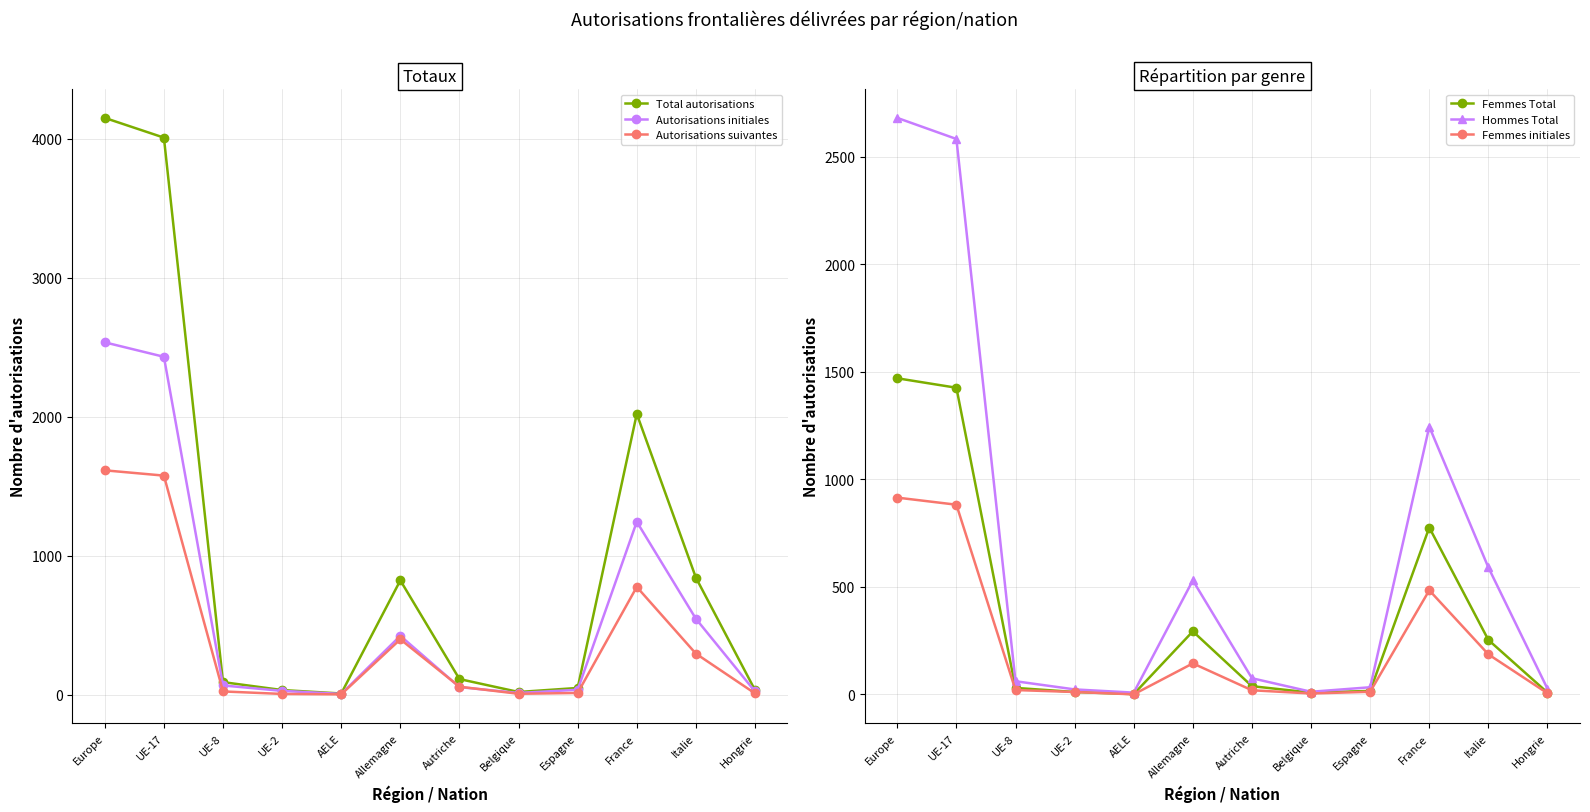

Which has a higher value, Belgique or AELE?

Belgique